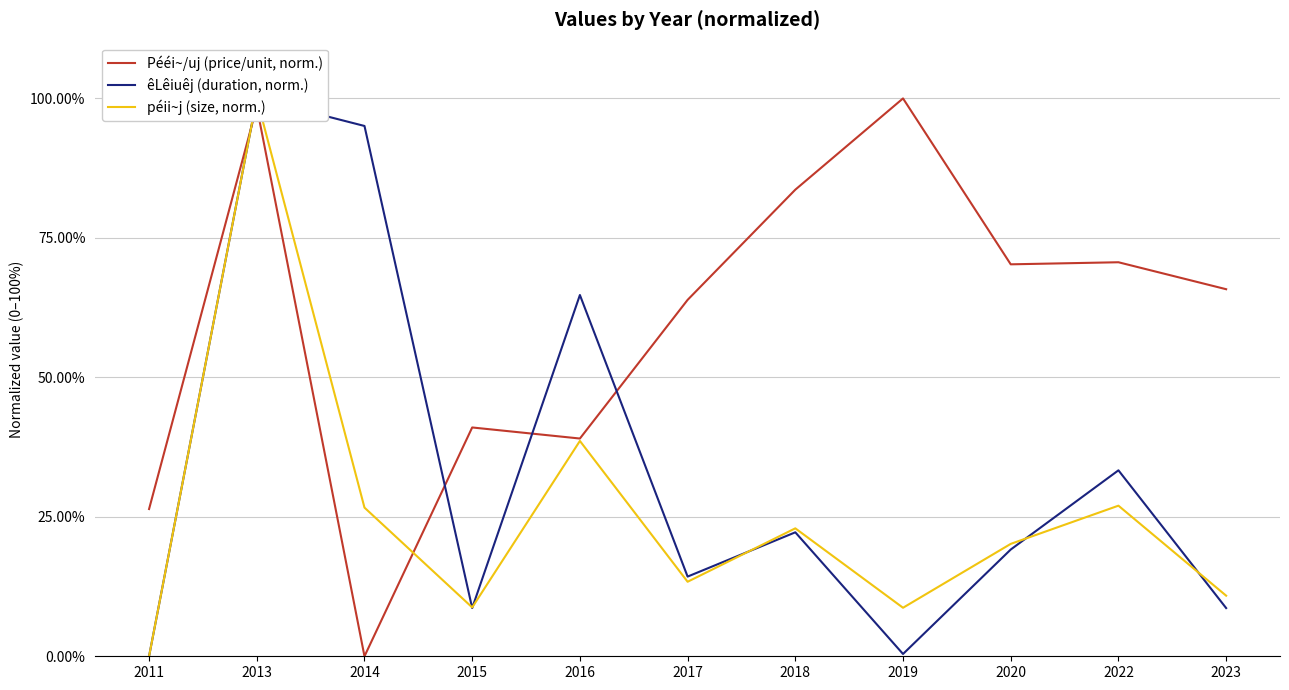

True or false: péii~j (size, norm.) has a value of 0.1 at 2015.

True